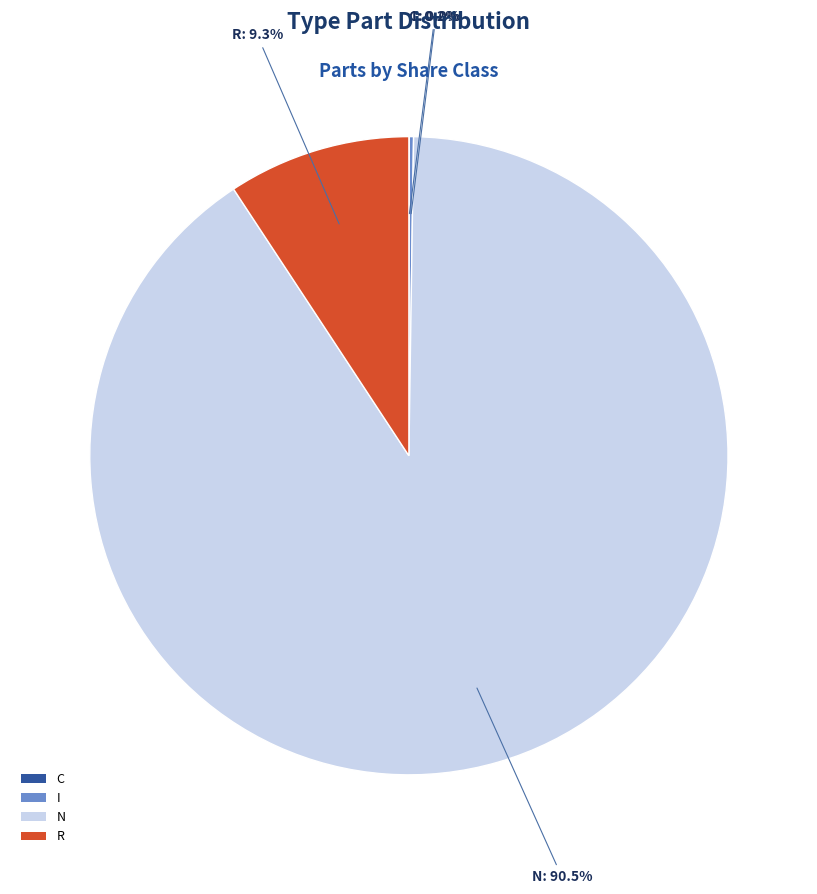

Does N represent more than half of the total?

Yes